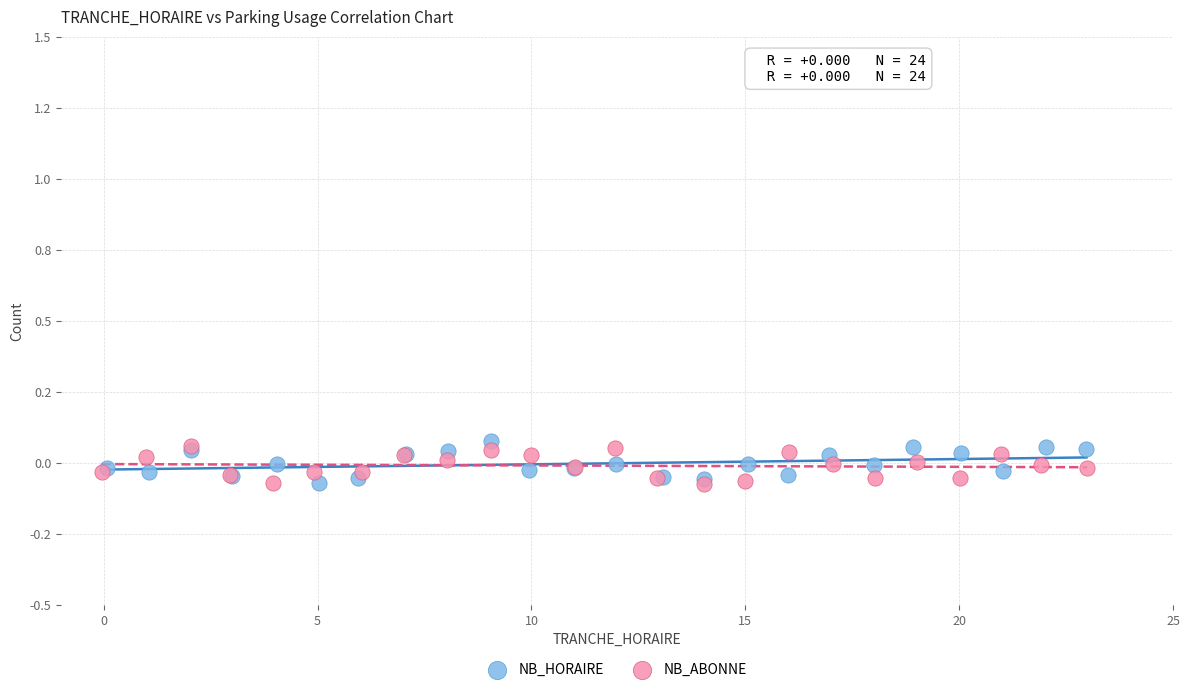

What are all the series names shown in the legend?

NB_HORAIRE, NB_ABONNE